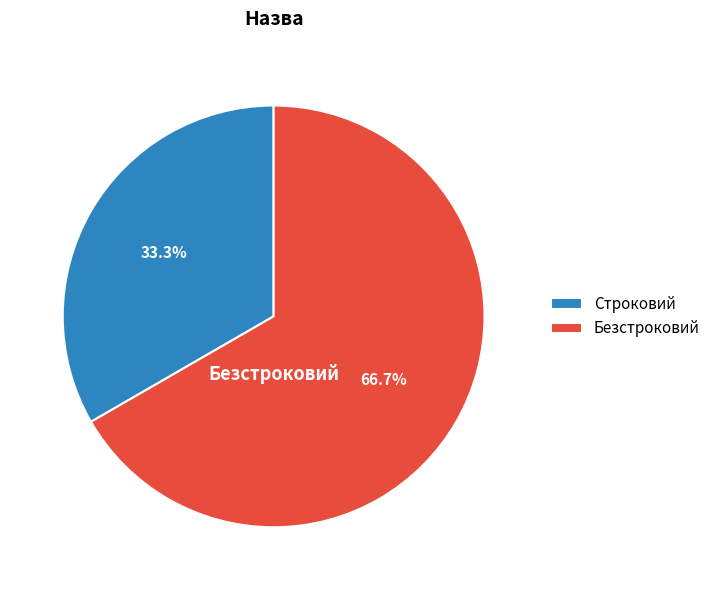

Is Безстроковий the majority of the pie?

Yes